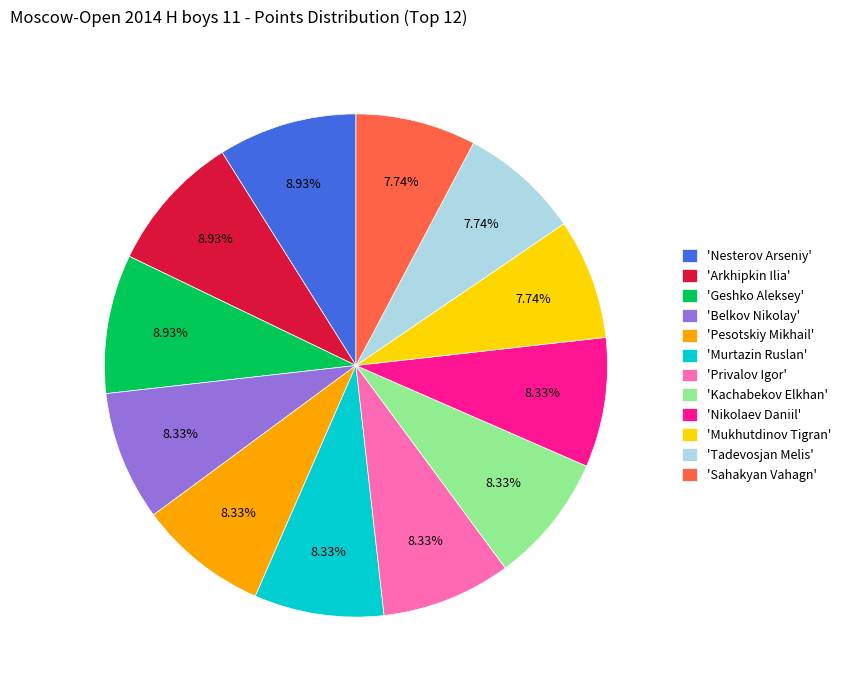

Which has a higher value, 'Belkov Nikolay' or 'Nesterov Arseniy'?

'Nesterov Arseniy'